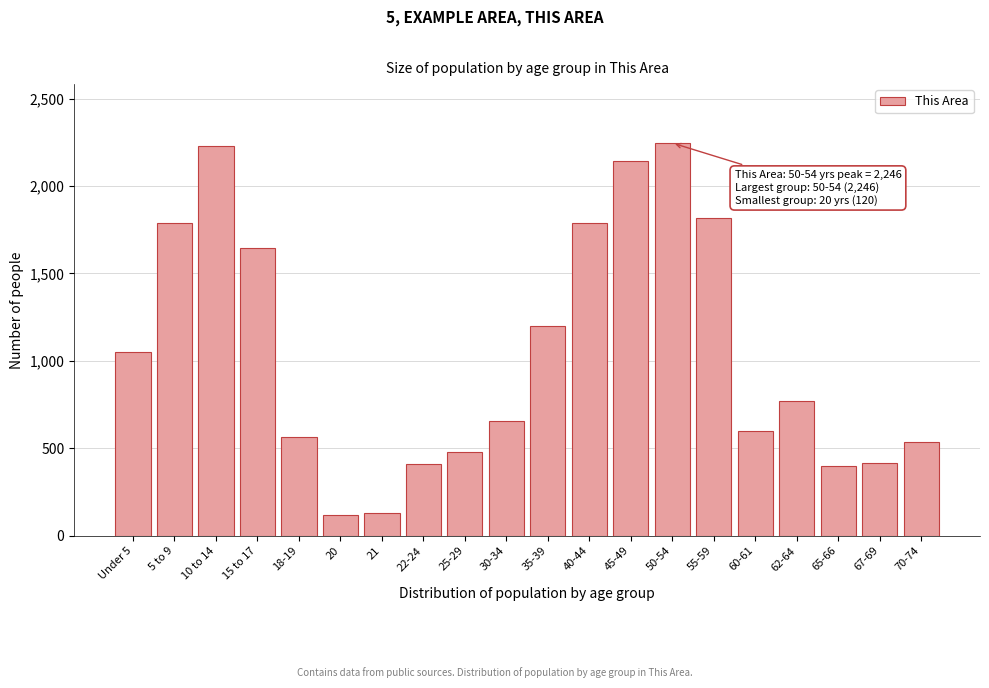

What is the value of the 14th bar from the left?

2246